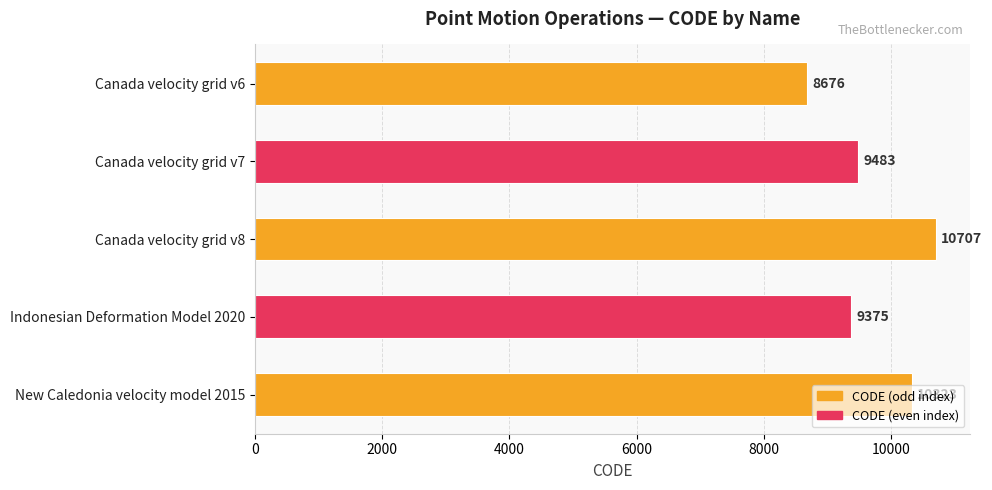

What is the sum of the values at Canada velocity grid v6 and Canada velocity grid v8?

19383